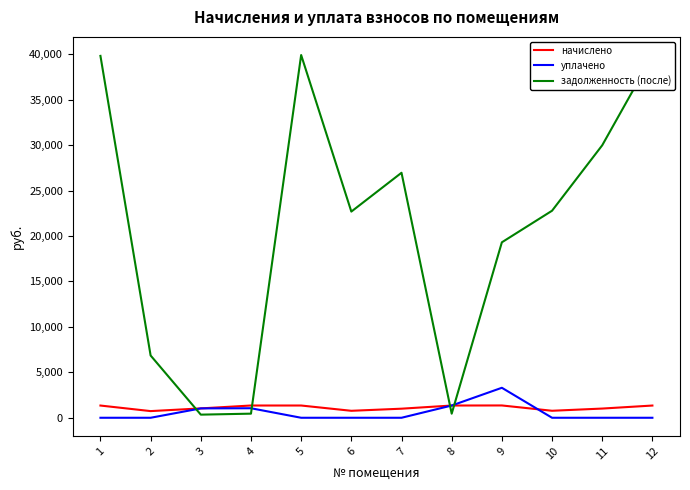

How many intersections are there between уплачено and задолженность (после)?

4